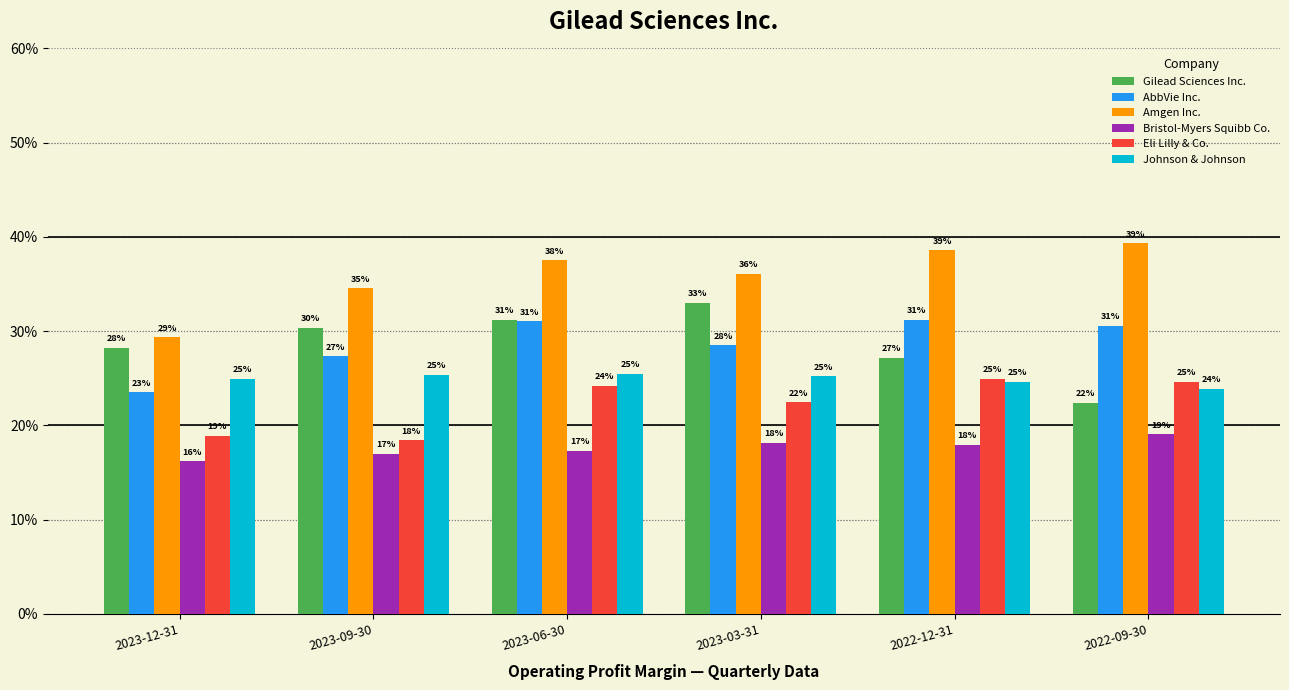

What is the difference between the second highest and minimum values in the Johnson & Johnson series?

1.5